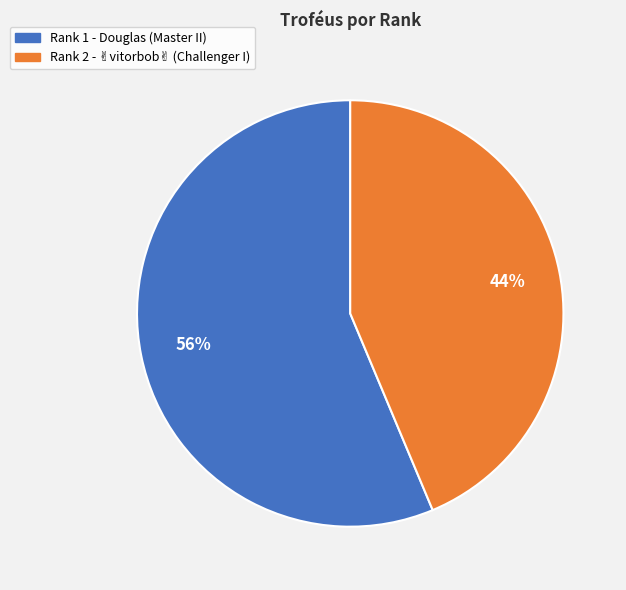

Is there a majority slice in this chart?

Yes